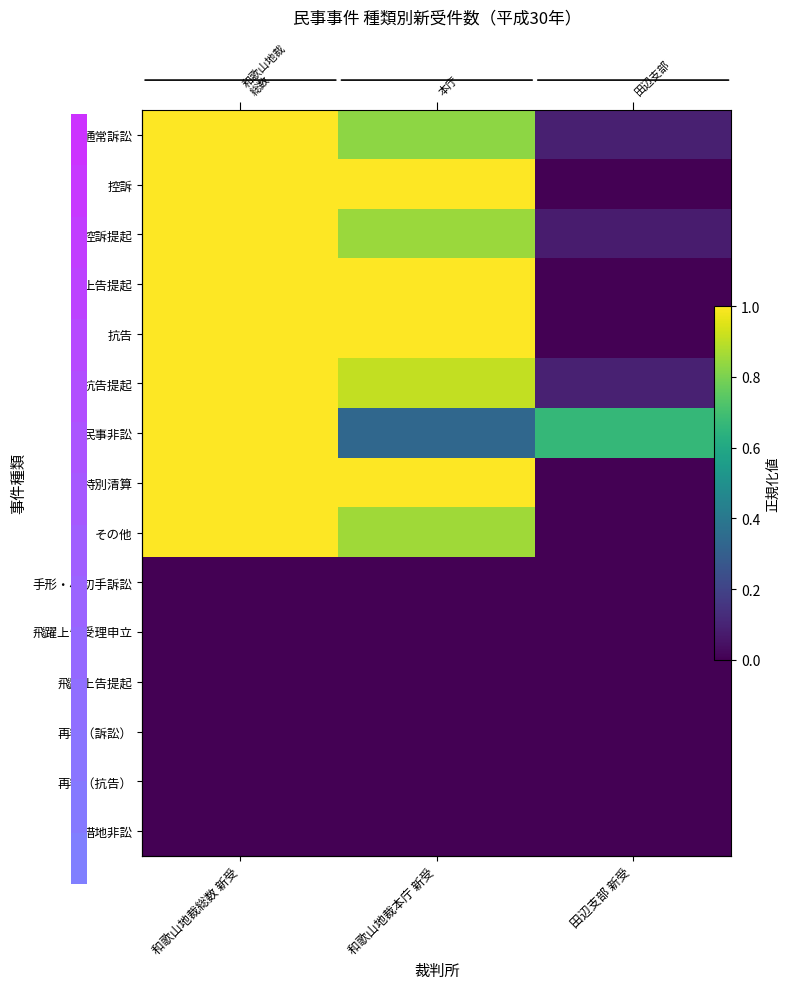

Between 田辺支部 新受 and 和歌山地裁総数 新受, which is larger?

和歌山地裁総数 新受